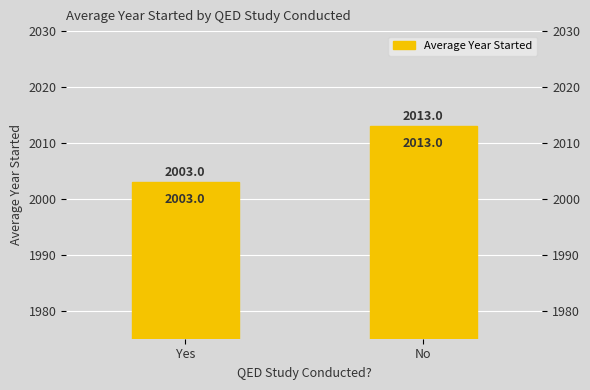

What is the value of the 2nd bar from the left?

2013